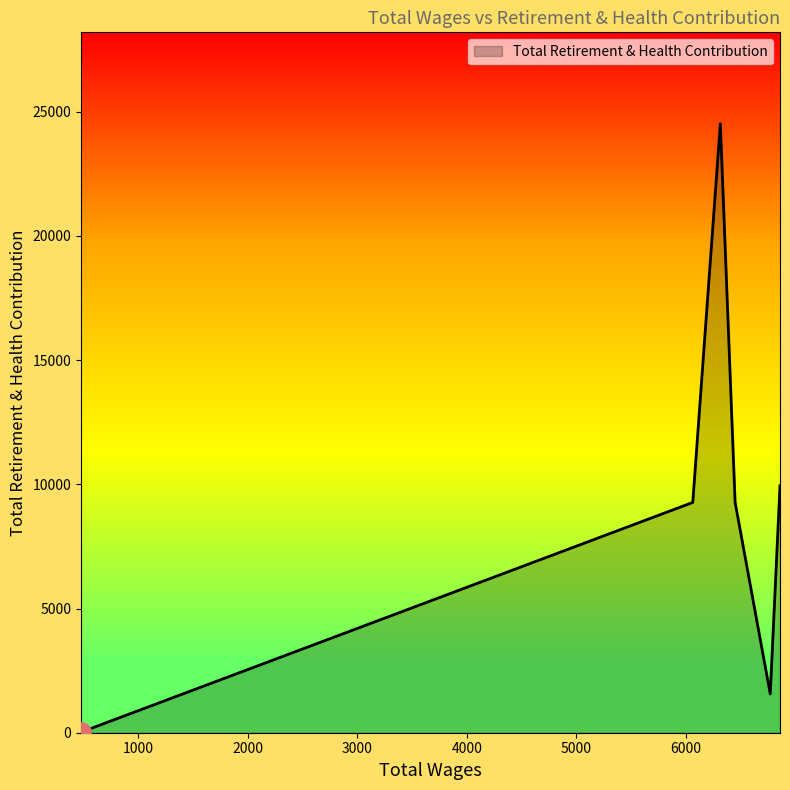

What is the greatest value displayed?

24515